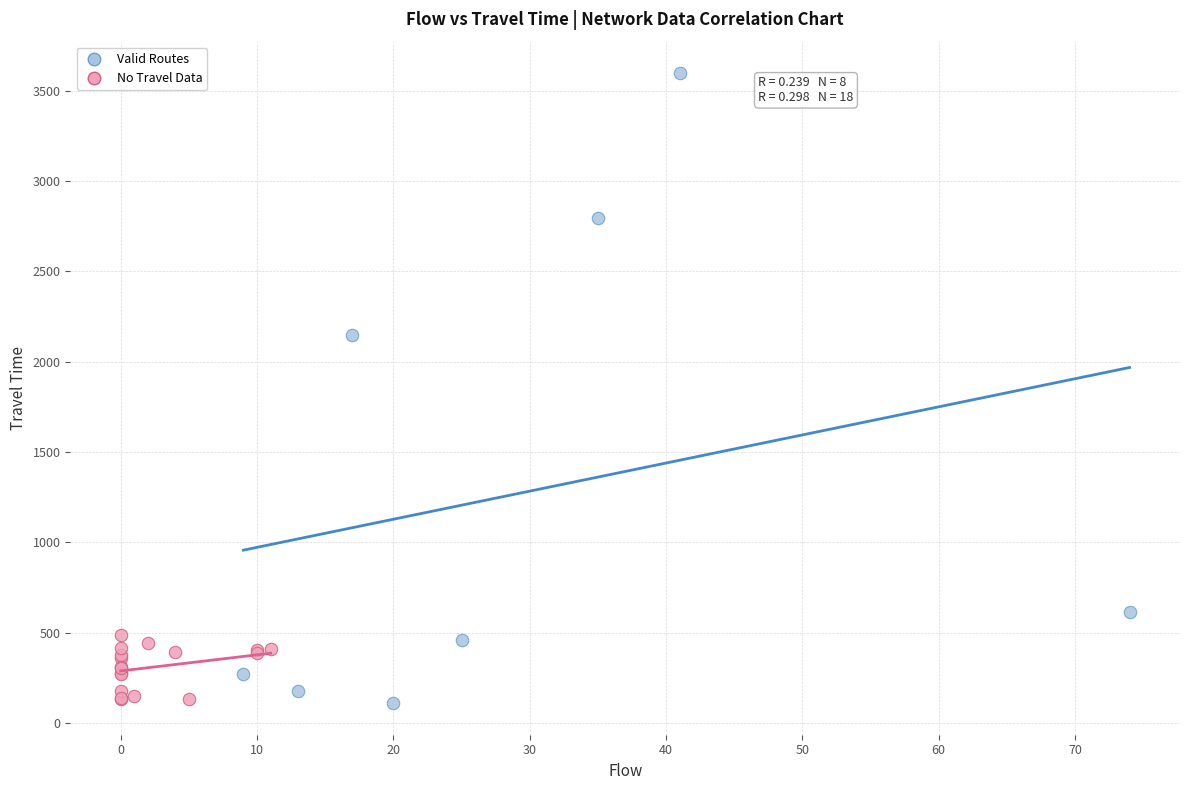

Which series has the largest Y range (max minus min)?

Valid Routes